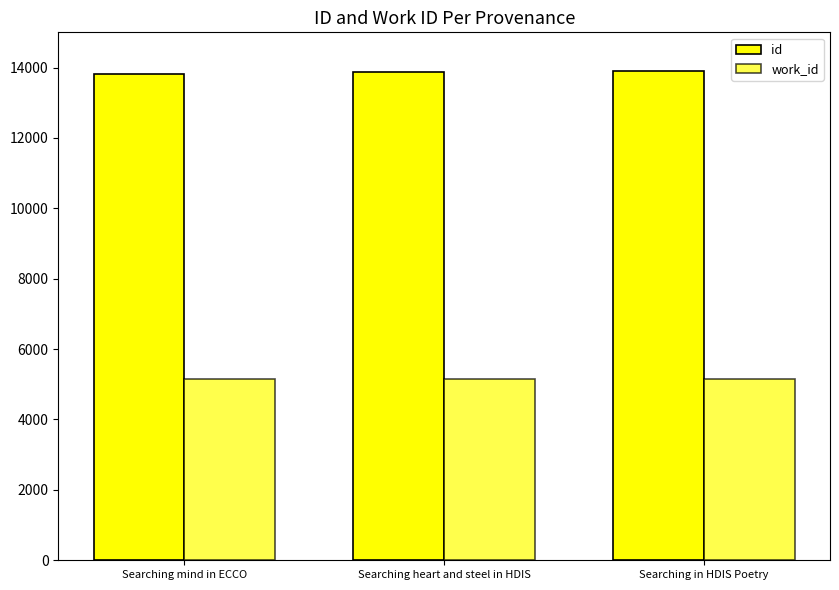

What is the smallest value displayed?

5164